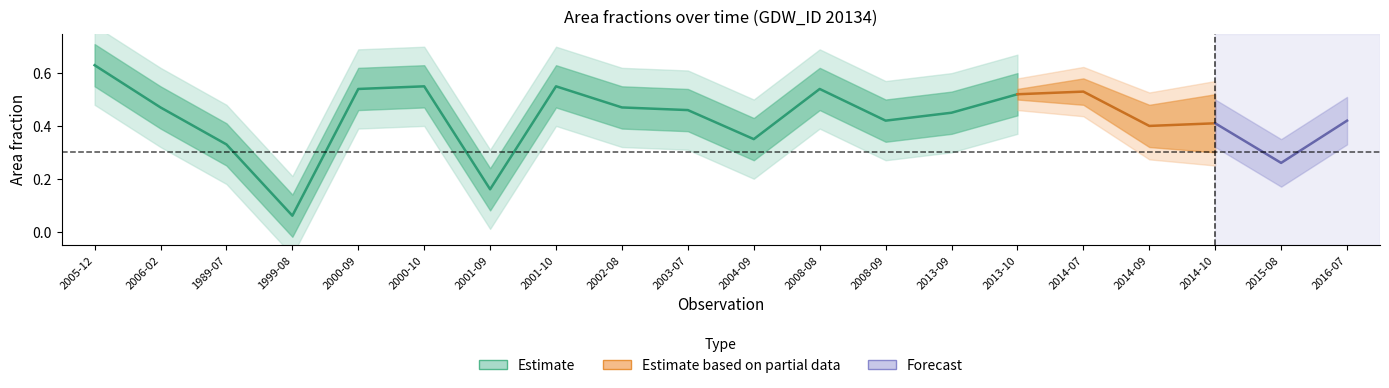

Read the waterArea value at 2003-07.

0.5